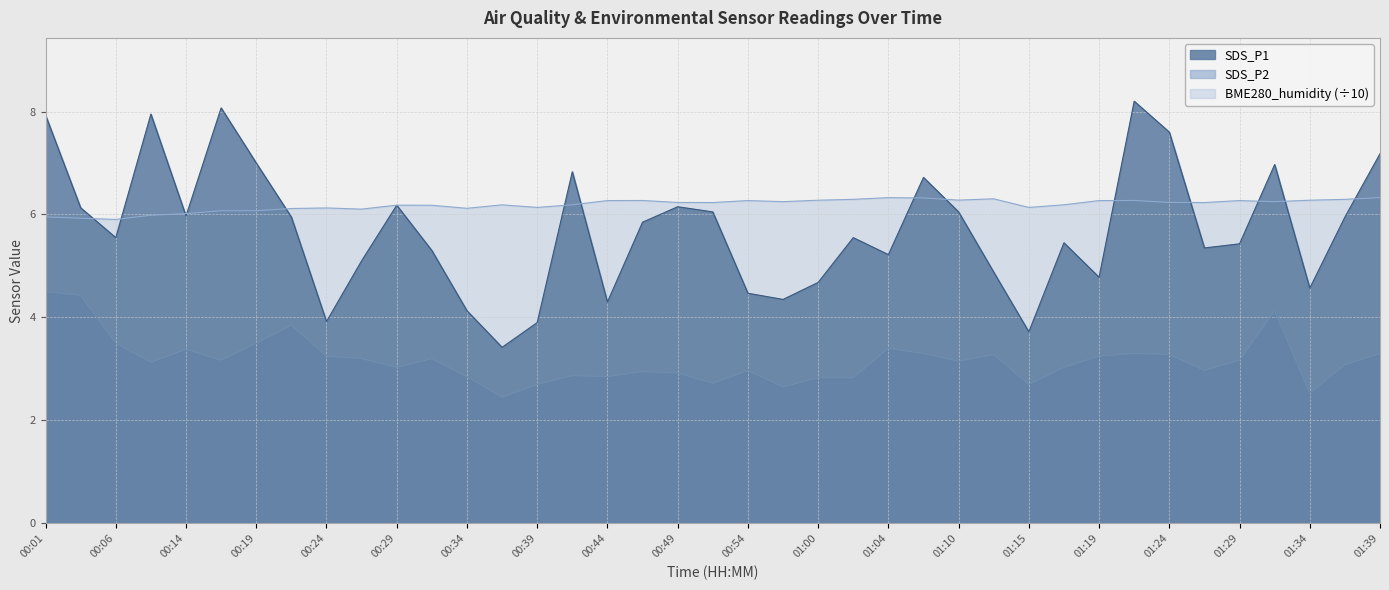

Reading left to right, transcribe all the data shown in this chart.

SDS_P1: 7.9	6.1	5.5	8.0	6.0	8.1	7.0	6.0	3.9	5.1	6.2	5.3	4.1	3.4	3.9	6.8	4.3	5.8	6.2	6.0	4.5	4.3	4.7	5.5	5.2	6.7	6.0	4.9	3.7	5.5	4.8	8.2	7.6	5.3	5.4	7.0	4.6	6.0	7.2
SDS_P2: 4.5	4.4	3.5	3.1	3.4	3.2	3.5	3.9	3.2	3.2	3.0	3.2	2.9	2.5	2.7	2.9	2.9	3.0	2.9	2.7	3.0	2.6	2.8	2.8	3.4	3.3	3.1	3.3	2.7	3.0	3.2	3.3	3.3	3.0	3.2	4.1	2.5	3.1	3.3
BME280_humidity: 6.0	5.9	5.9	6.0	6.0	6.1	6.1	6.1	6.1	6.1	6.2	6.2	6.1	6.2	6.1	6.2	6.3	6.3	6.2	6.2	6.3	6.2	6.3	6.3	6.3	6.3	6.3	6.3	6.1	6.2	6.3	6.3	6.2	6.2	6.3	6.2	6.3	6.3	6.3